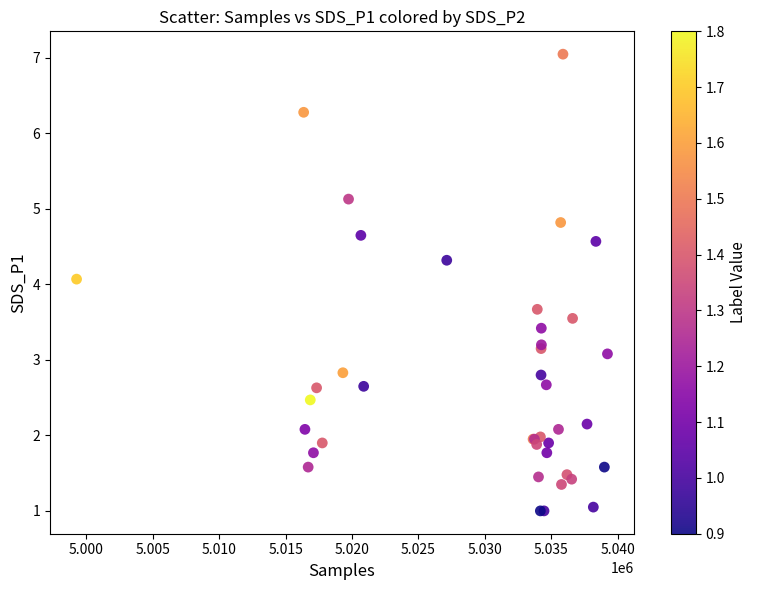

What Y value in the scatter plot is closest to 4?

4.1